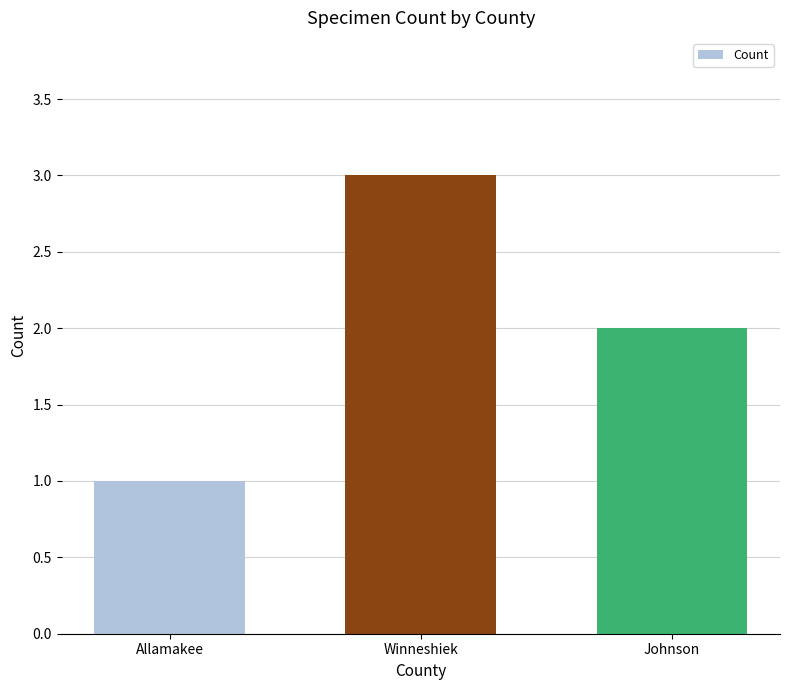

What is the sum of the values at Winneshiek and Allamakee?

4